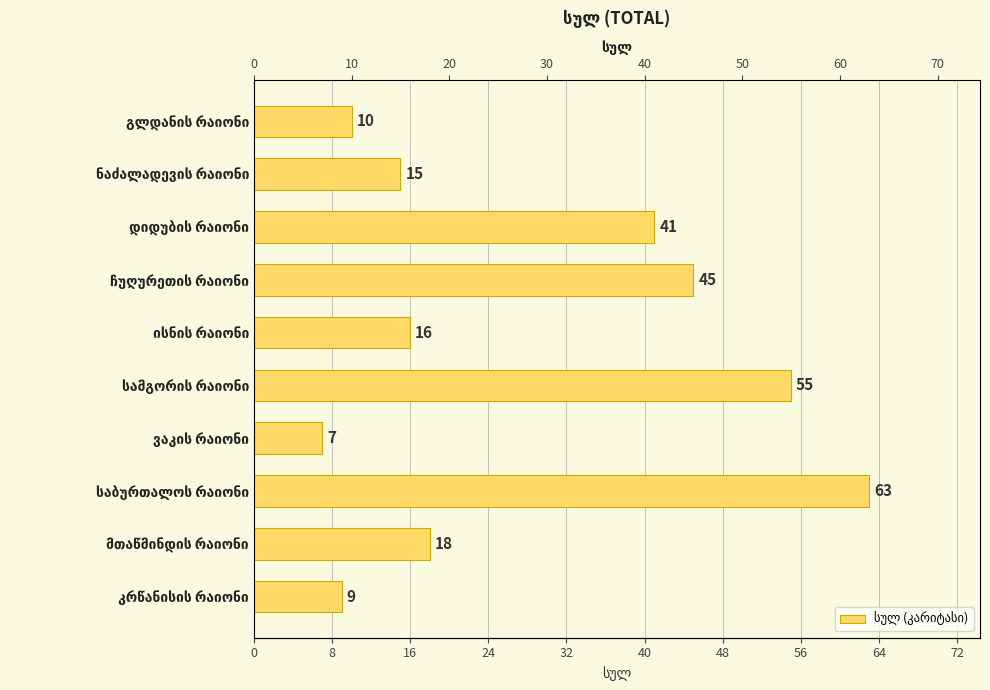

What is the sum of all values?

279